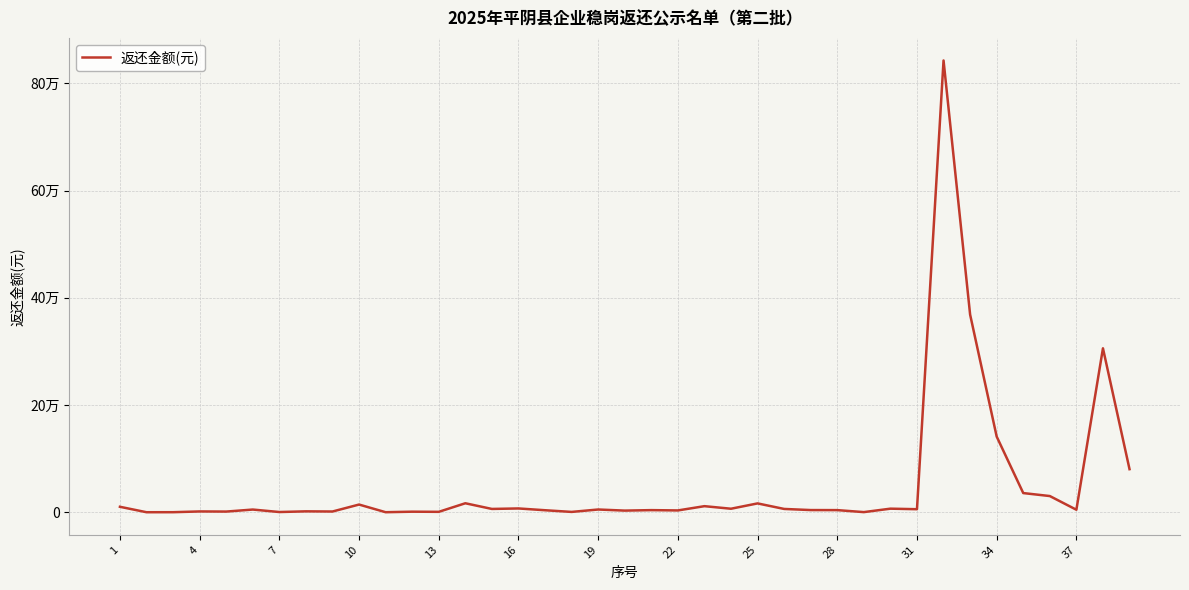

How many points are higher than both their immediate neighbors (excluding endpoints)?

14